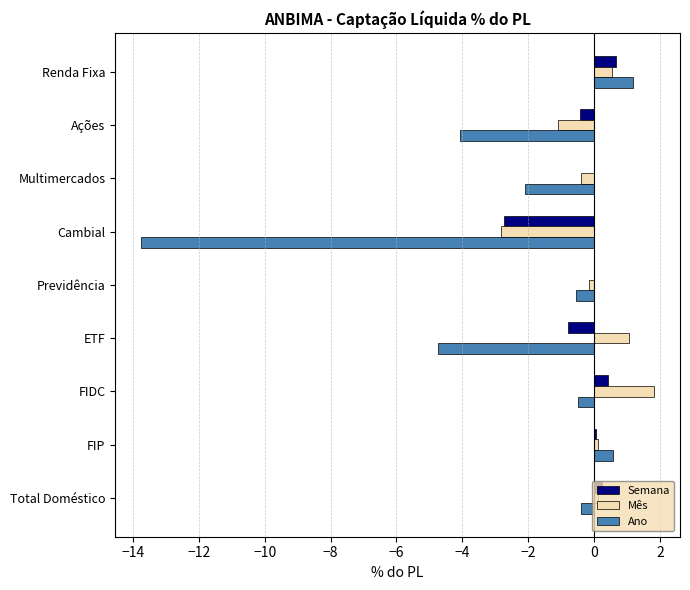

At which label does Ano reach its peak?

Renda Fixa